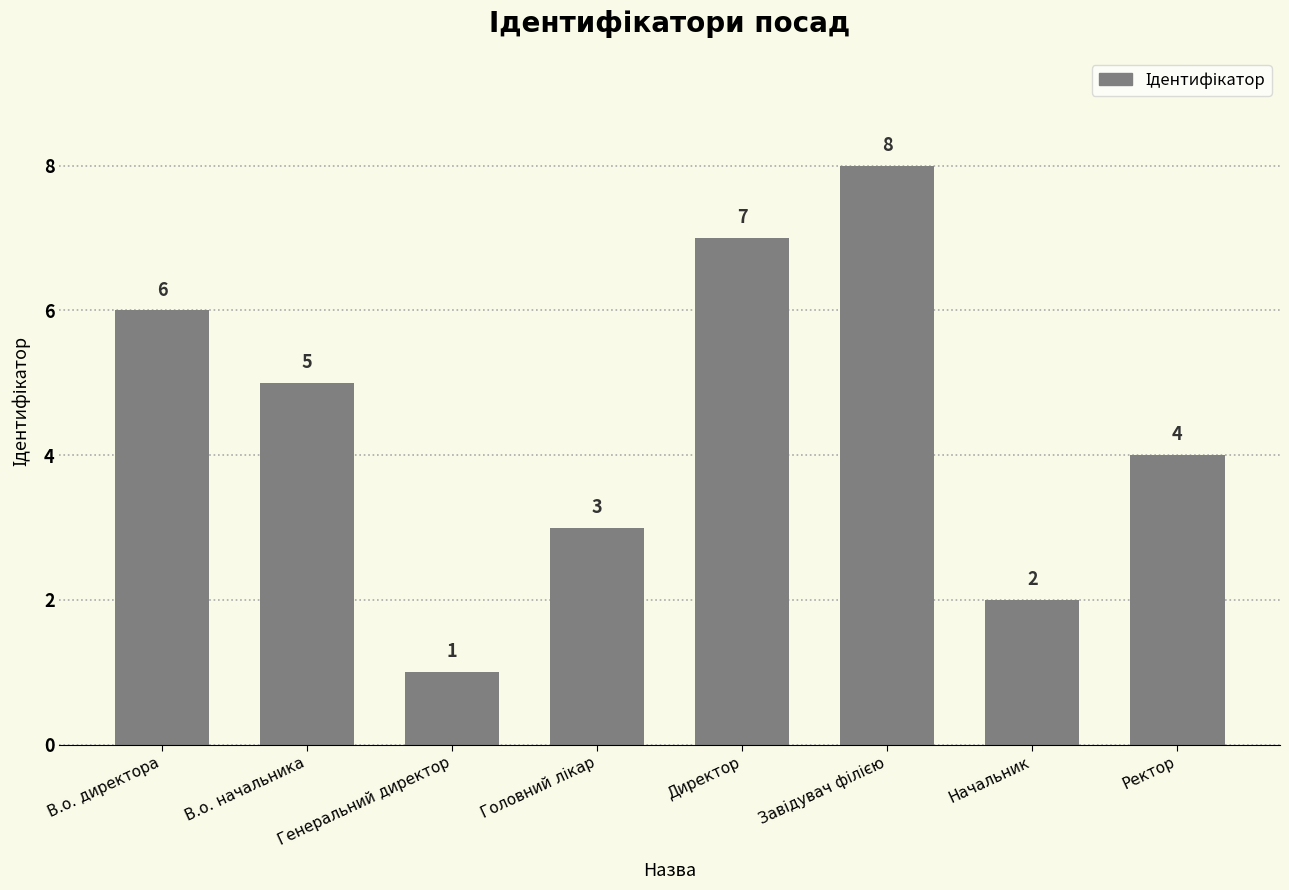

Approximately how many times larger is the value at Генеральний директор compared to В.о. директора?

0.2